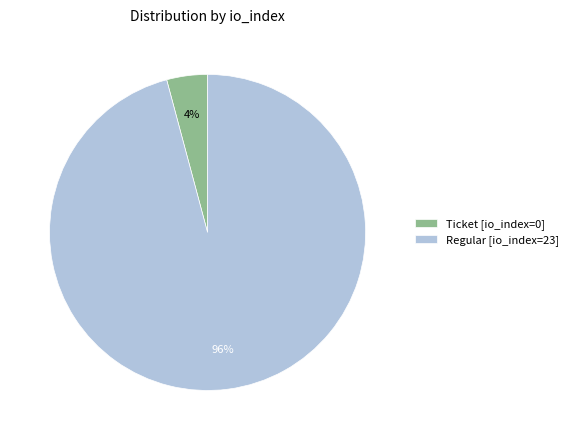

Which category has the smallest portion of the pie?

Ticket [io_index=0]